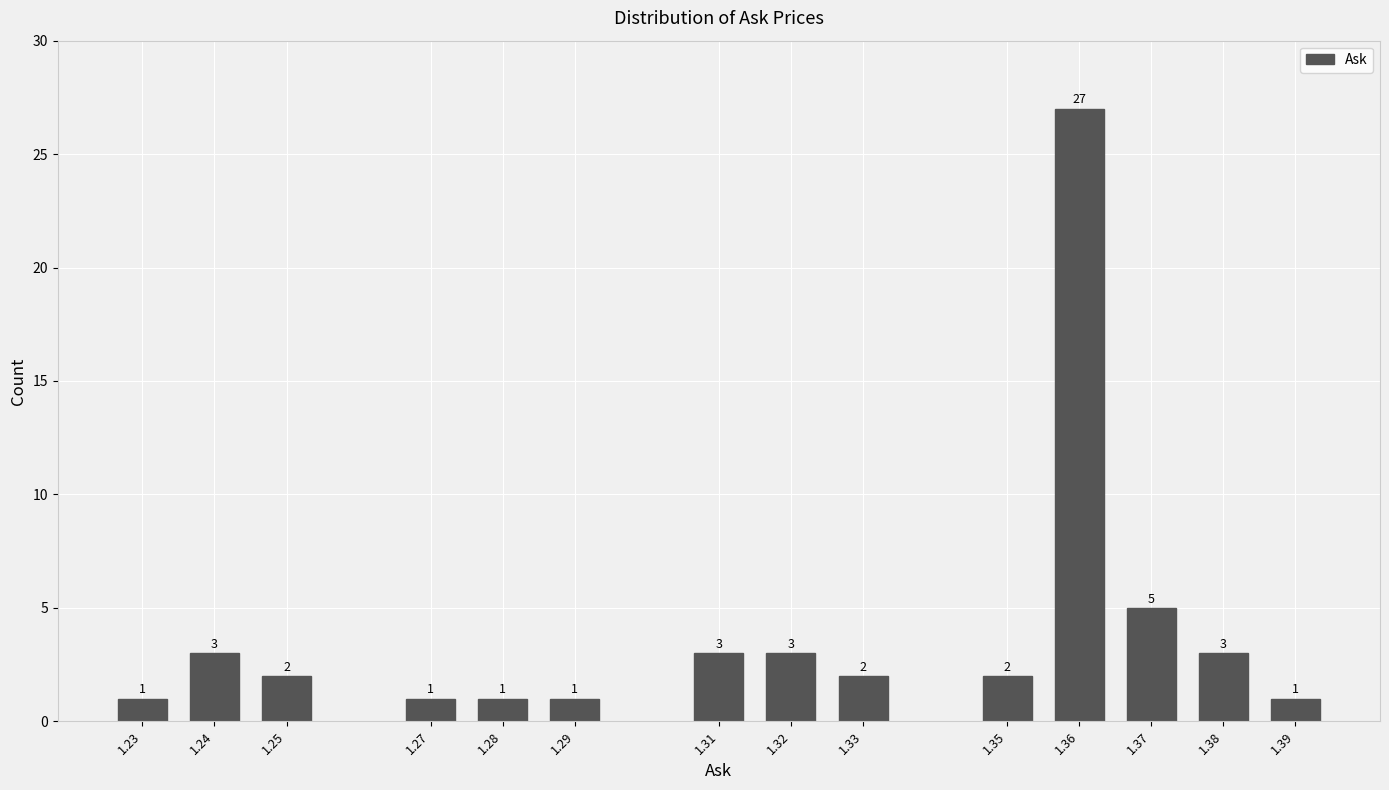

Reading left to right, list all the values displayed in this chart.

1	3	2	1	1	1	3	3	2	2	27	5	3	1